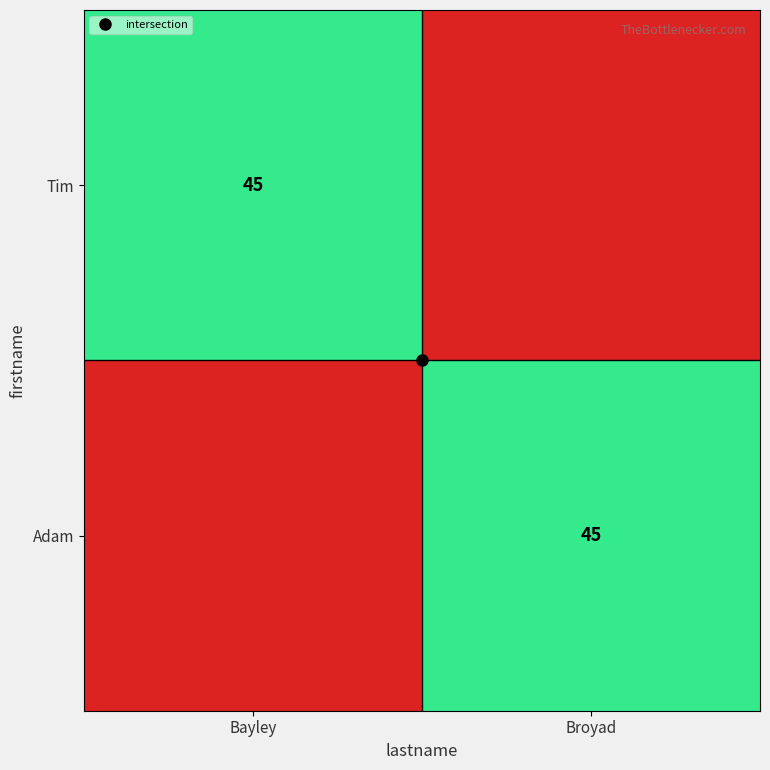

What is the sum of all Tim values?

45